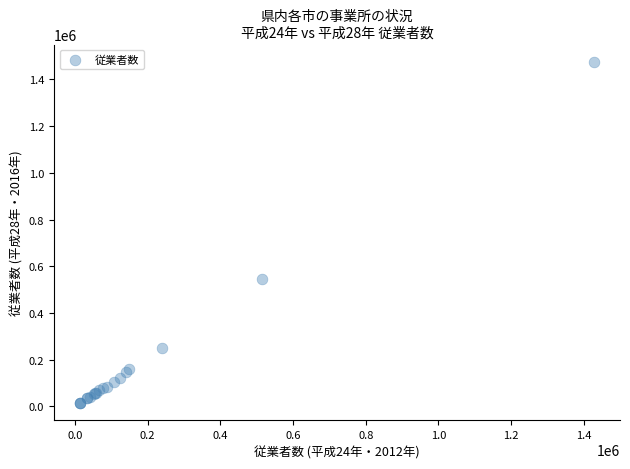

What Y value in the scatter plot is closest to 744477?

543812